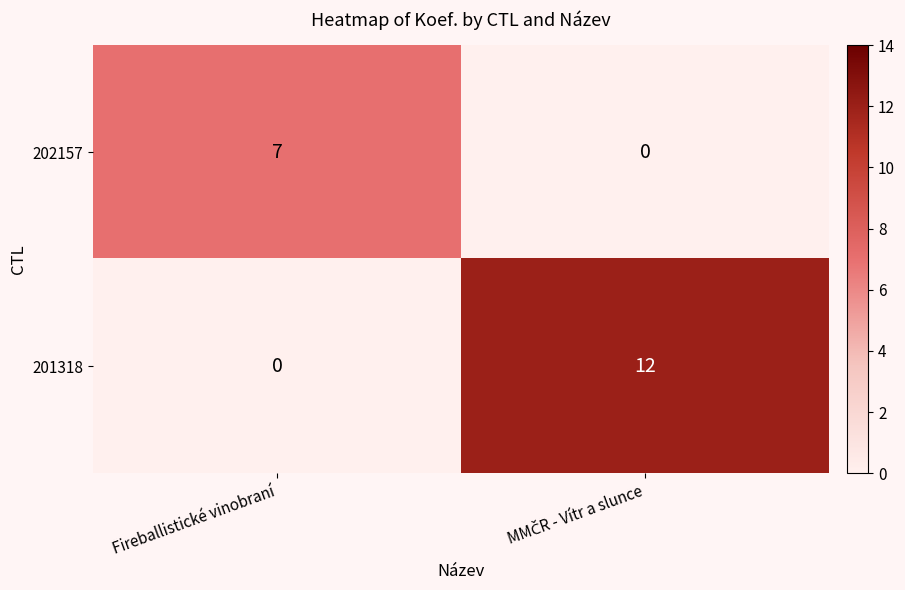

Reading left to right, extract all data points from this chart.

202157: 7	0
201318: 0	12